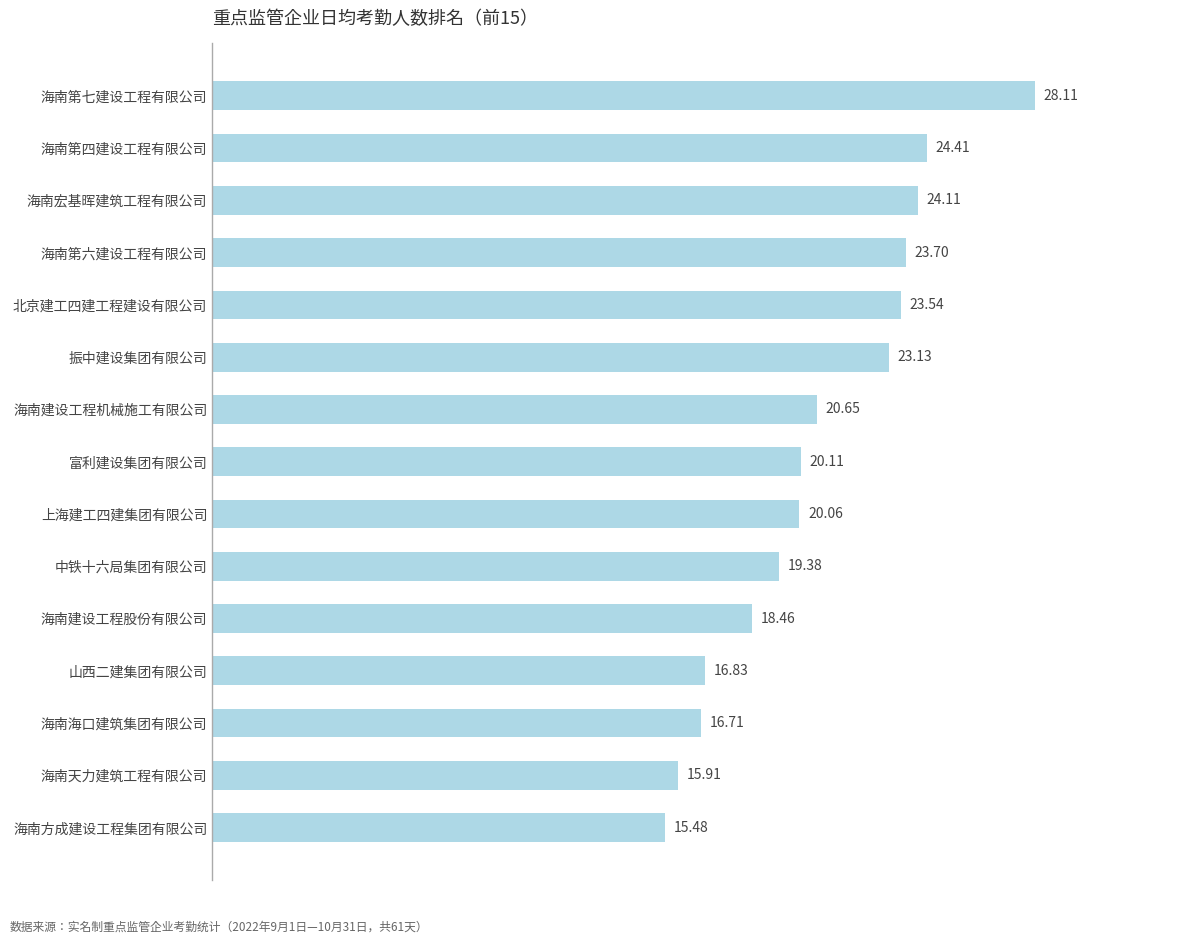

What is the difference between the maximum and minimum values?

12.6